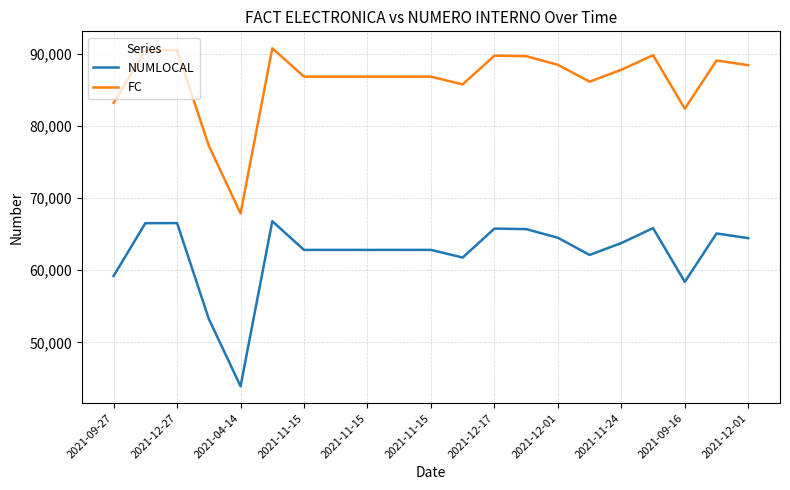

What is the difference between the maximum and minimum values in the FC series?

22880